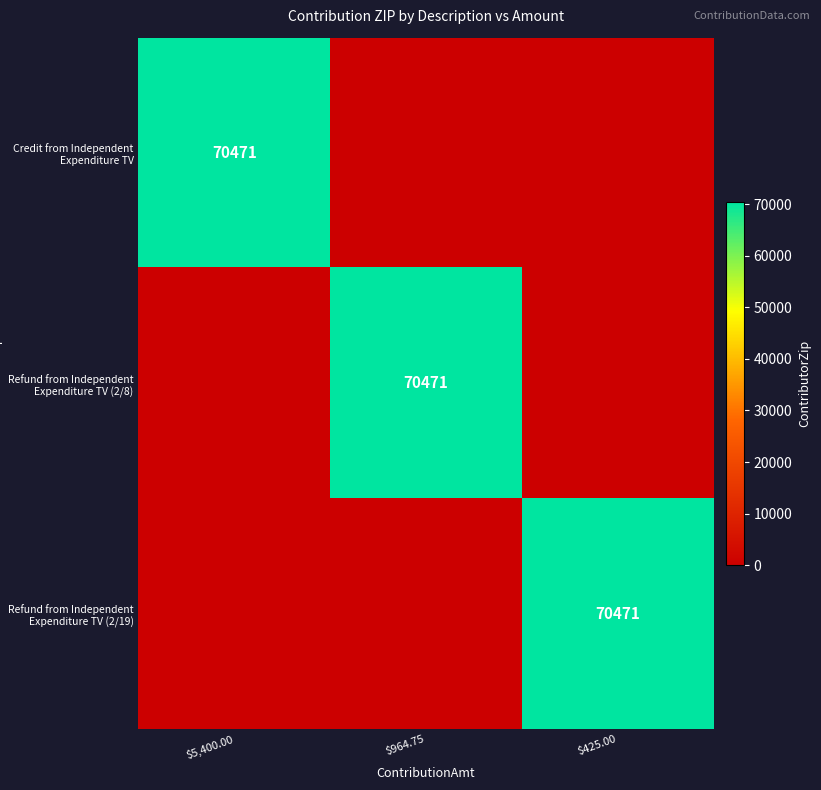

True or false: Credit from Independent Expenditure TV has a value of 33834 at $5,400.00.

False